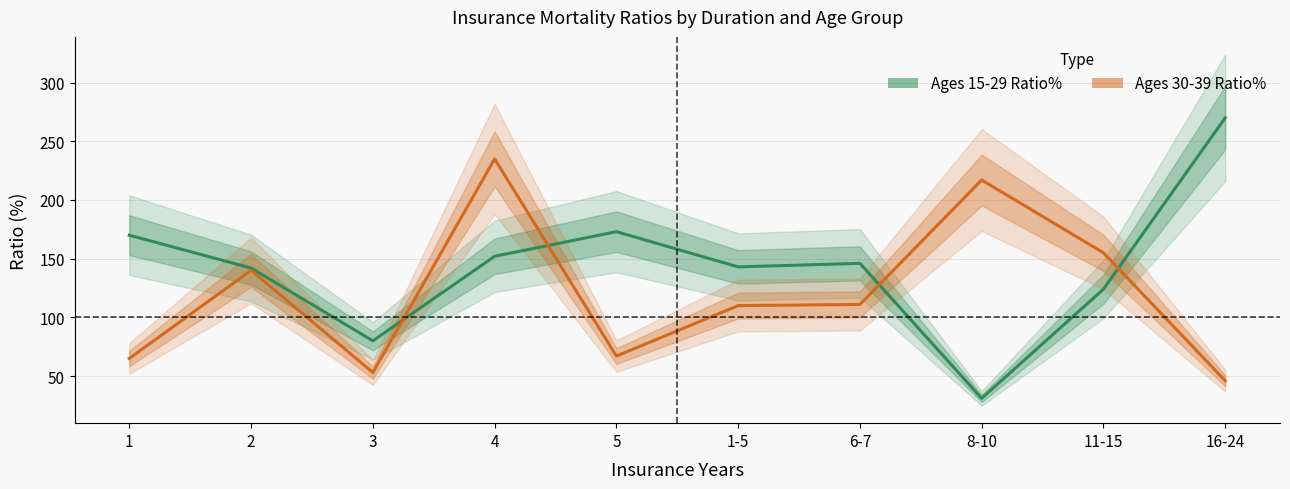

Does the chart have visible grid lines?

Yes